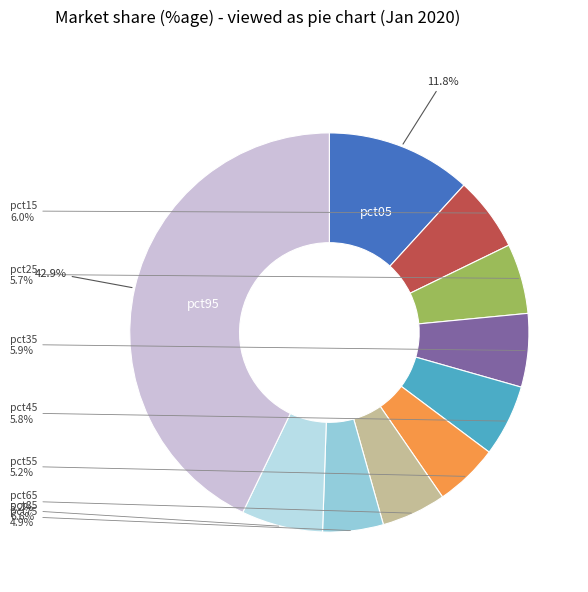

Combined, do pct05 and pct35 account for over 50%?

No